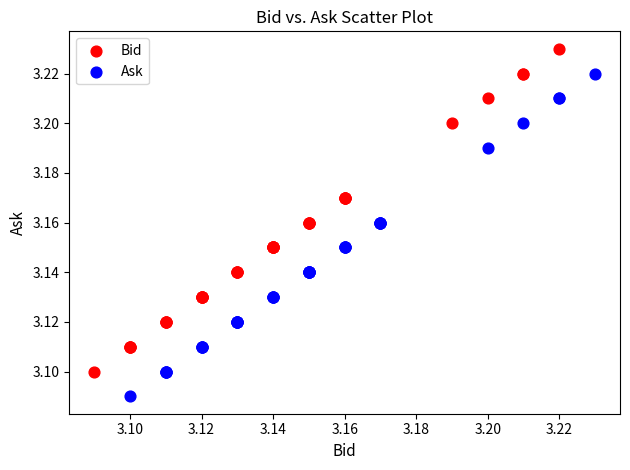

Which series reaches the minimum Y coordinate?

Ask